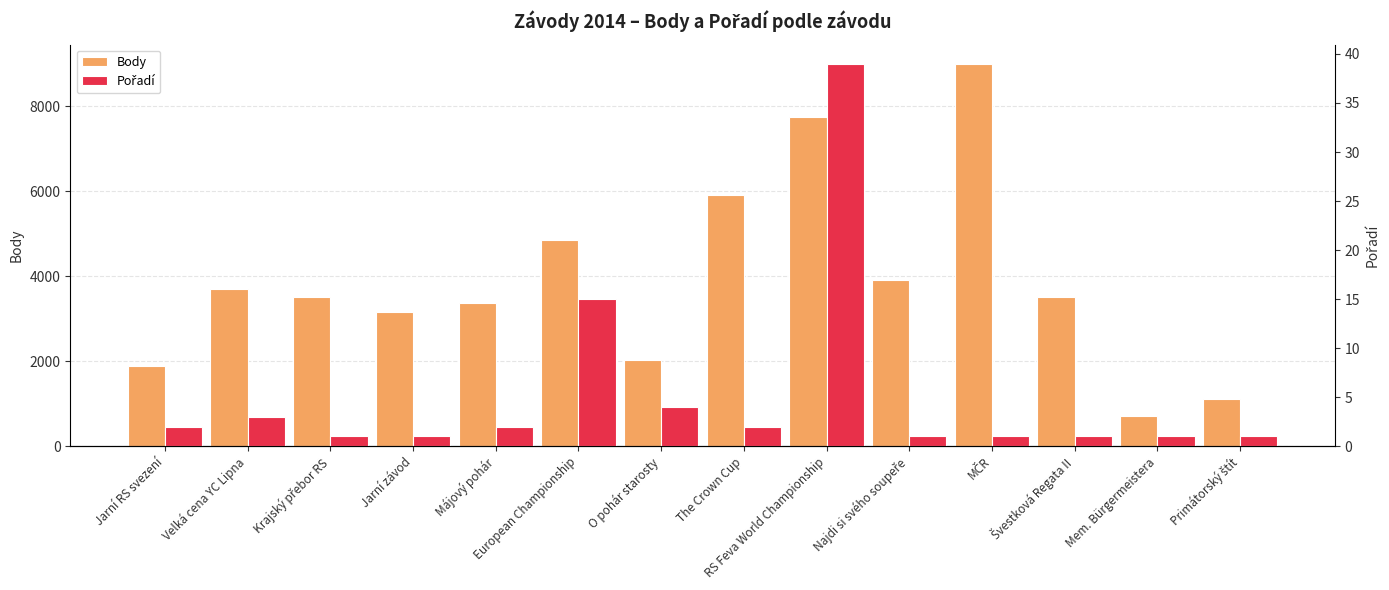

What is the sum of the Pořadí values at Krajský přebor RS and Jarní závod?

2